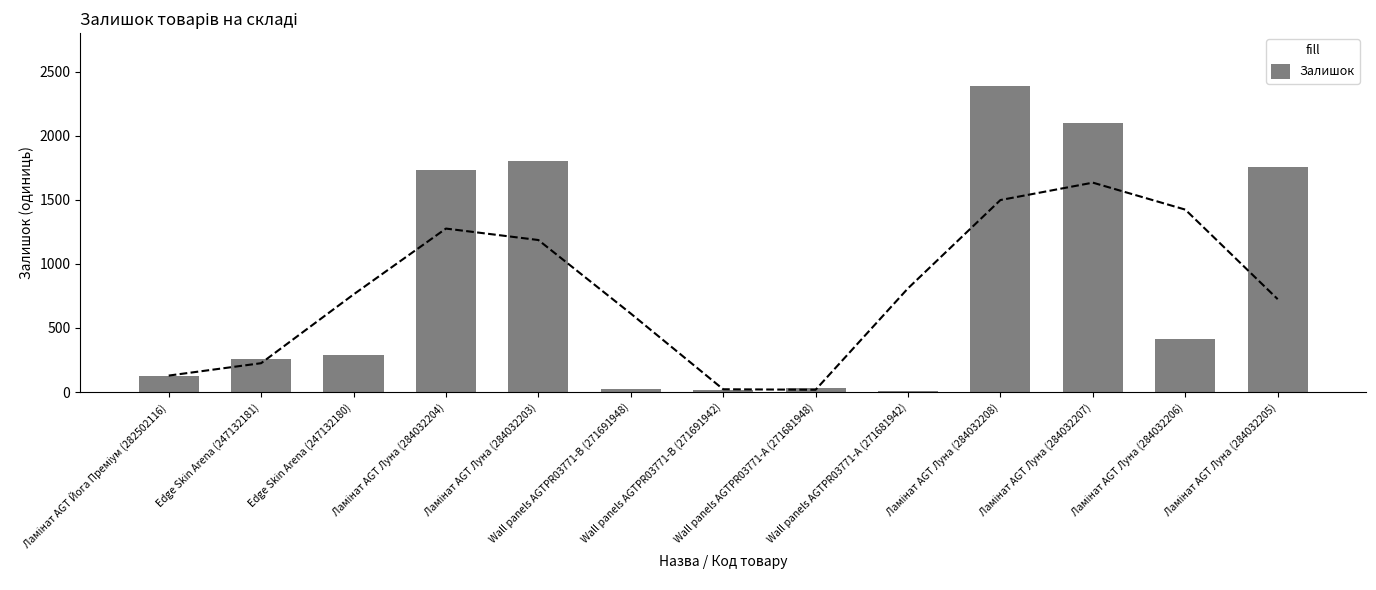

List the labels in order of value, largest first.

Ламінат AGT Луна (284032208), Ламінат AGT Луна (284032207), Ламінат AGT Луна (284032203), Ламінат AGT Луна (284032205), Ламінат AGT Луна (284032204), Ламінат AGT Луна (284032206), Edge Skin Arena (247132180), Edge Skin Arena (247132181), Ламінат AGT Йога Преміум (282502116), Wall panels AGTPR03771-А (271681948), Wall panels AGTPR03771-B (271691948), Wall panels AGTPR03771-B (271691942), Wall panels AGTPR03771-А (271681942)